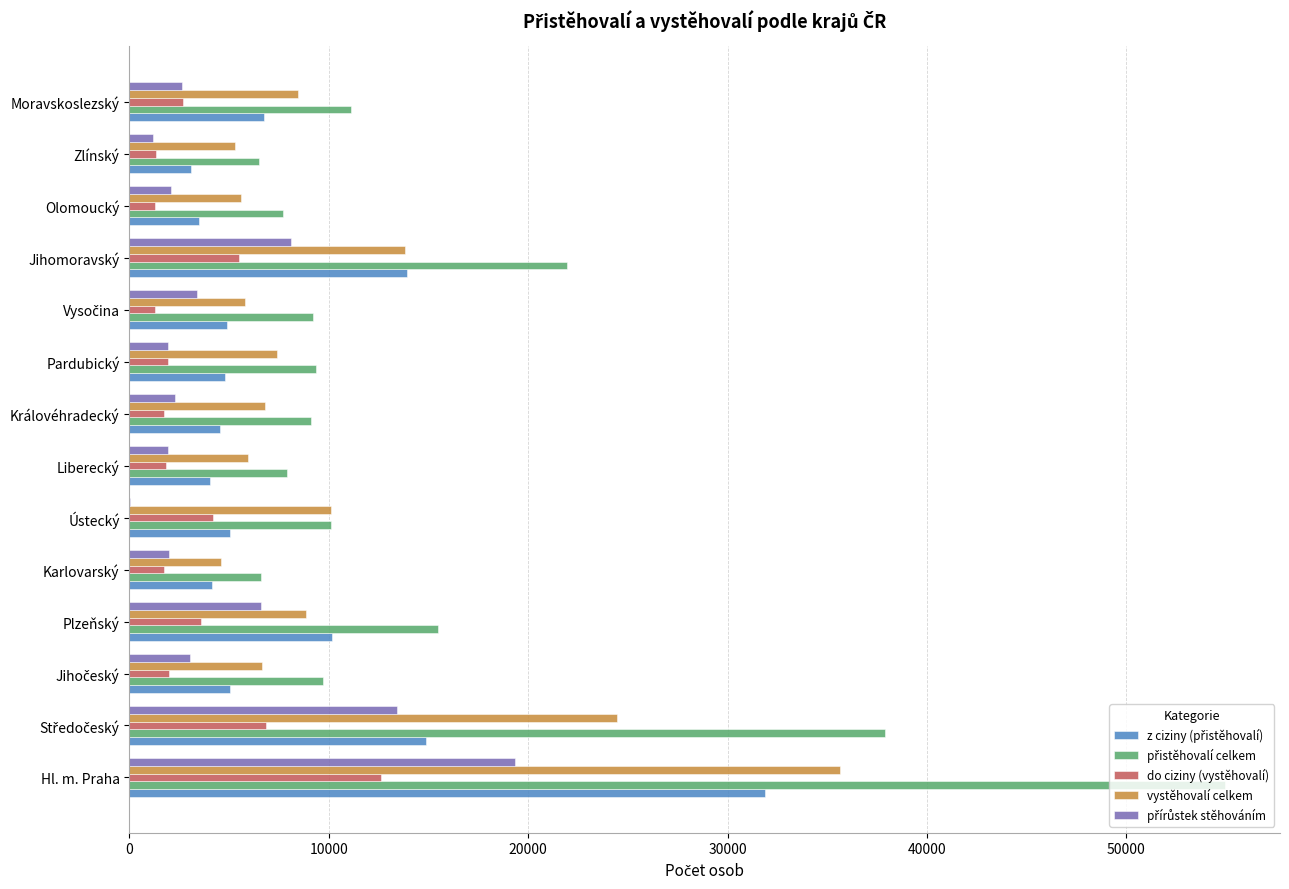

What is the total value across all series at Karlovarský?

19122